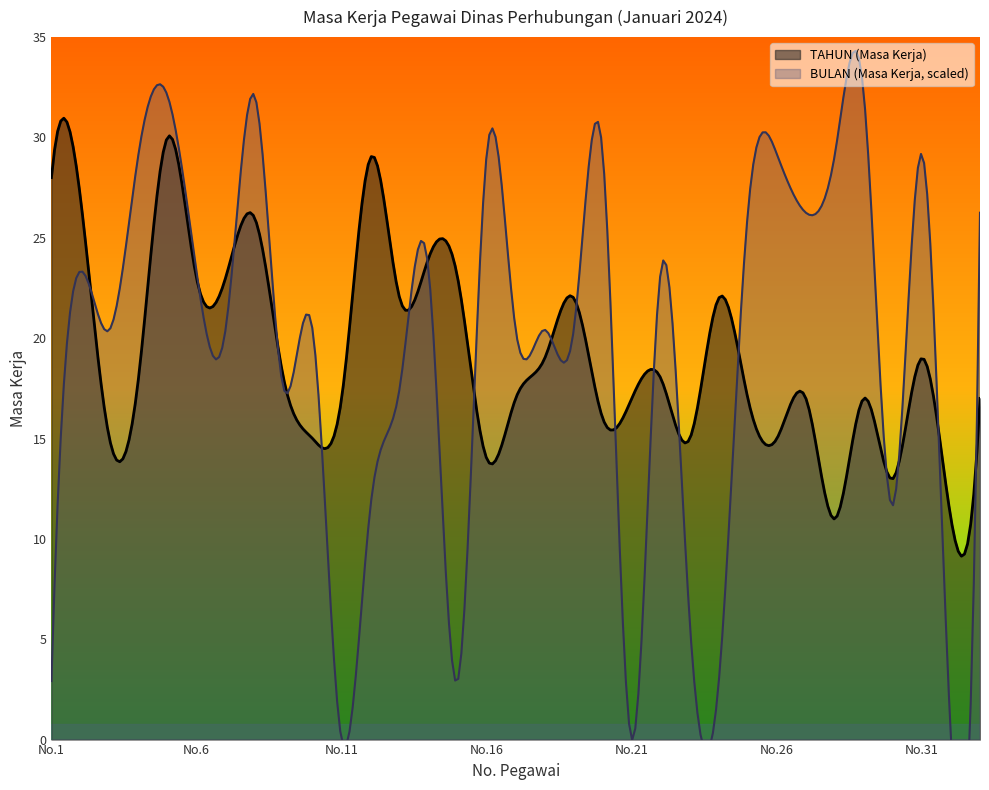

Is it true that TAHUN (Masa Kerja) equals 16 at 14?

False